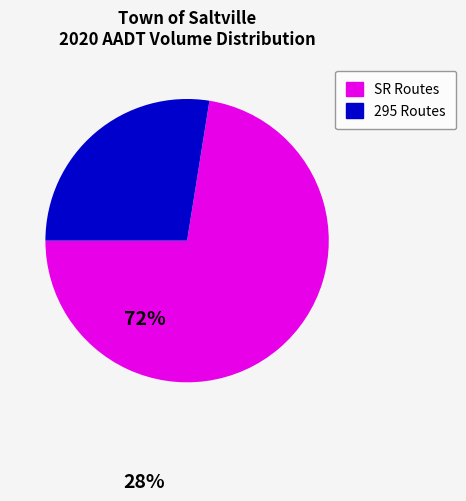

Is there any slice that represents more than half of the pie?

Yes